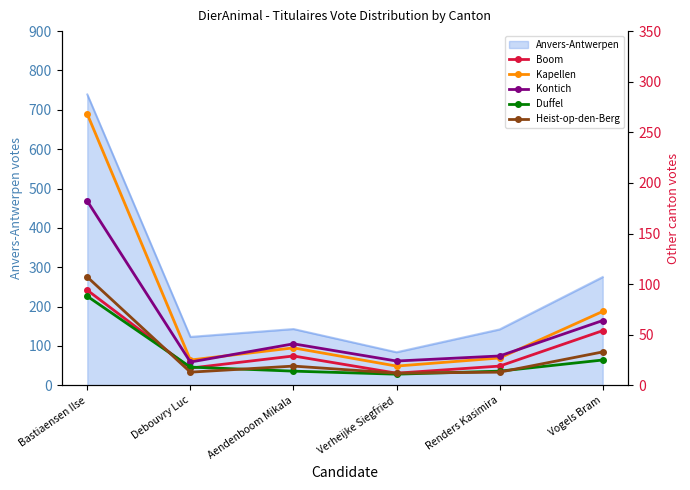

How many interior local peaks does the Kontich series have?

1